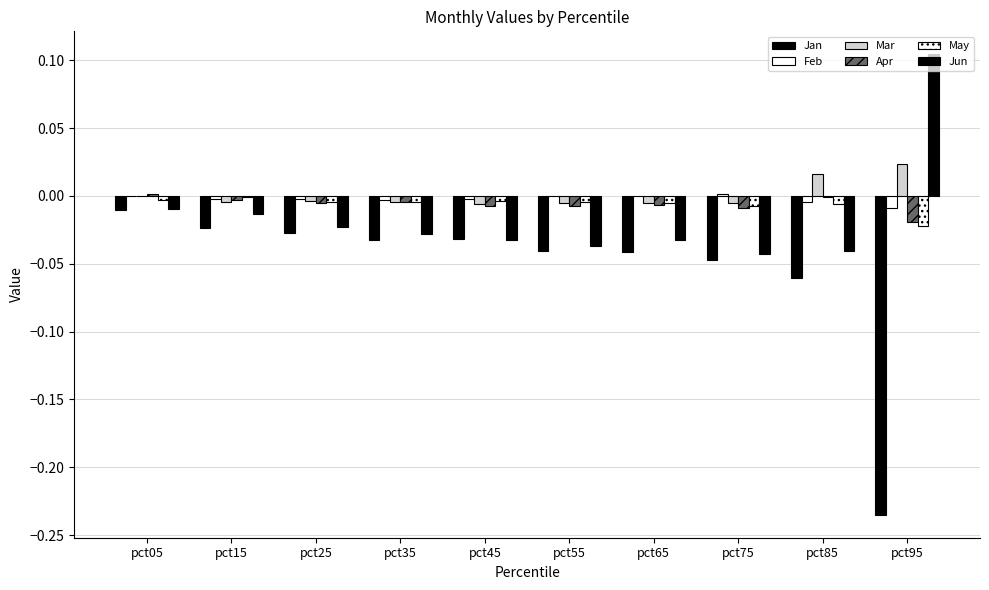

Does the chart contain stacked bars?

No